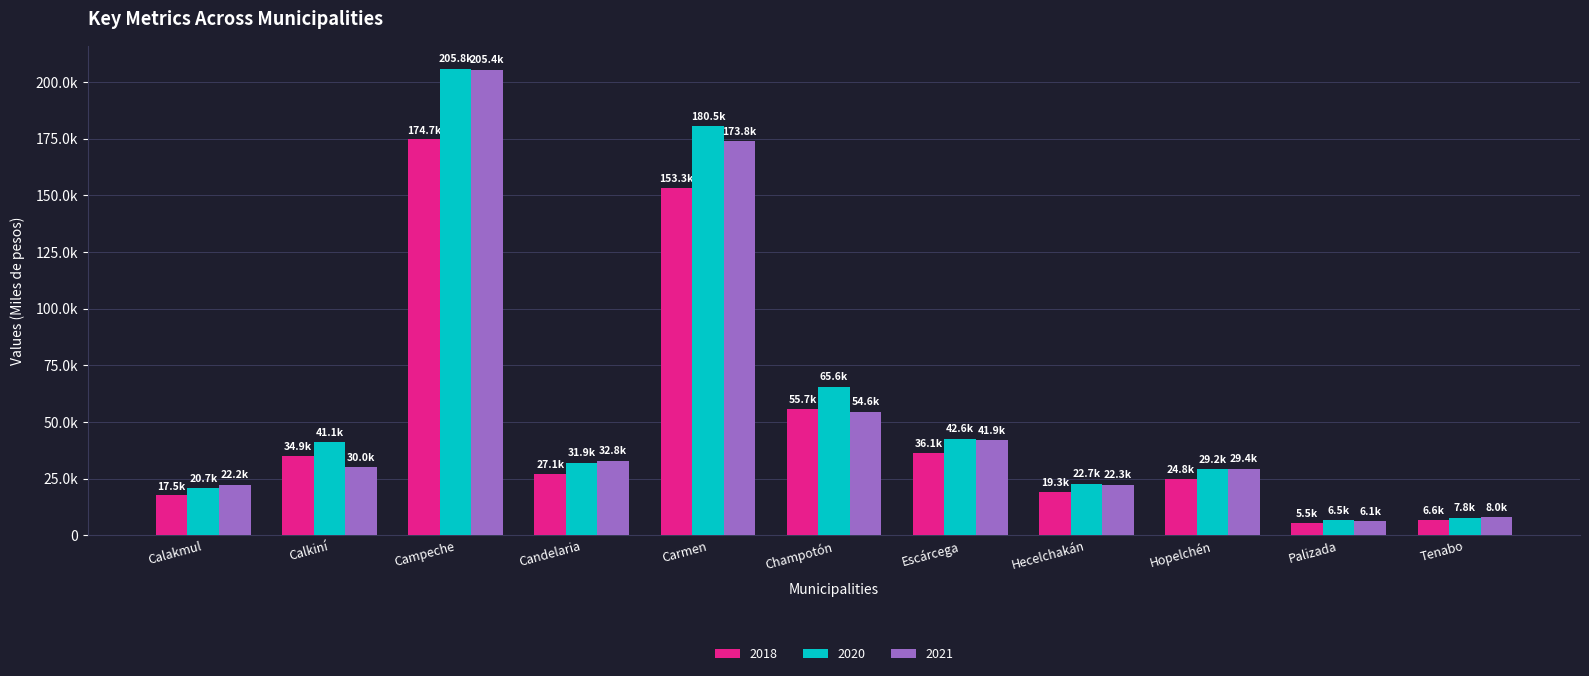

Are the bars grouped side by side (vs. stacked)?

Yes